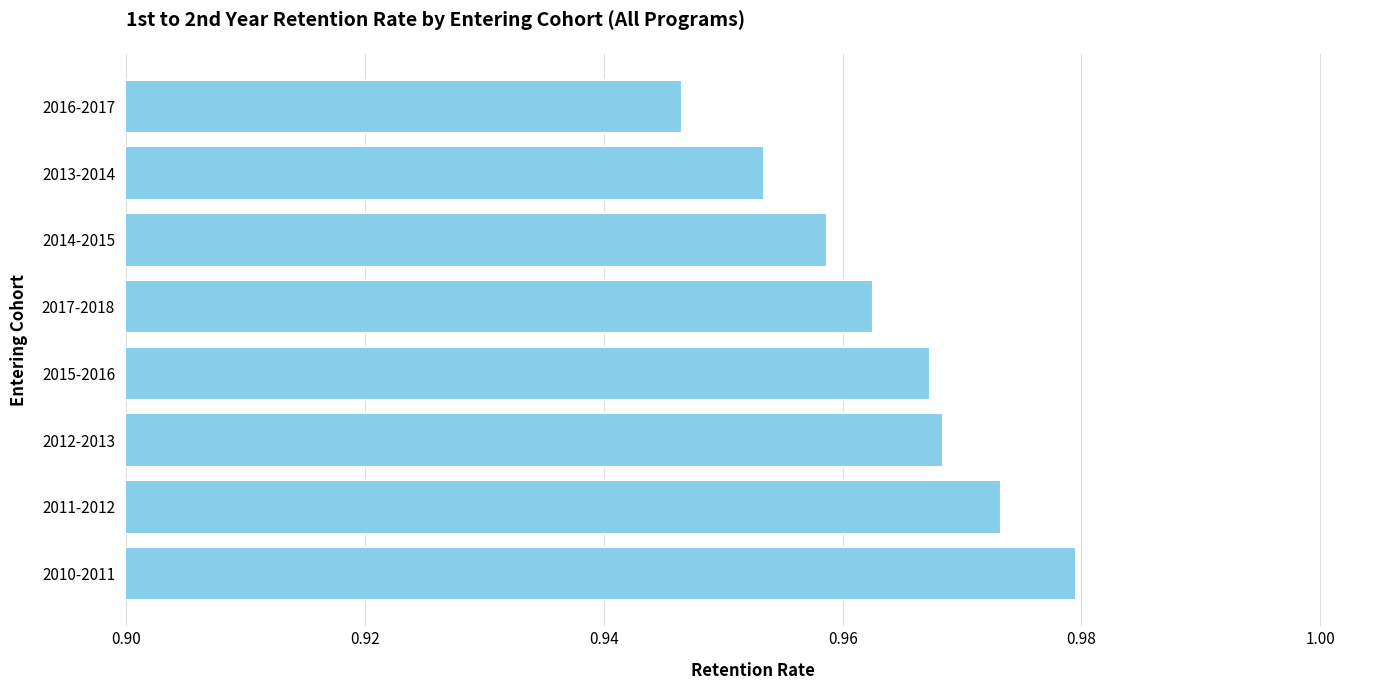

Between 2016-2017 and 2011-2012, which is larger?

2011-2012